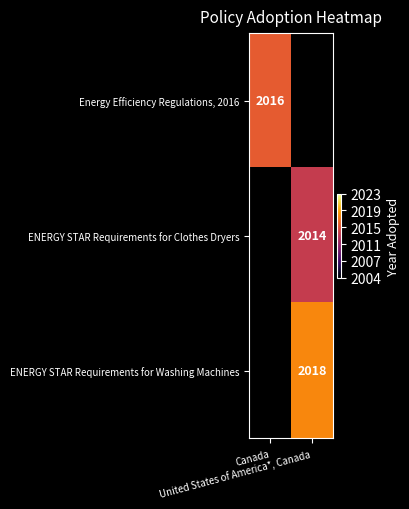

Which category has the lowest value in the Energy Efficiency Regulations, 2016 series?

Canada